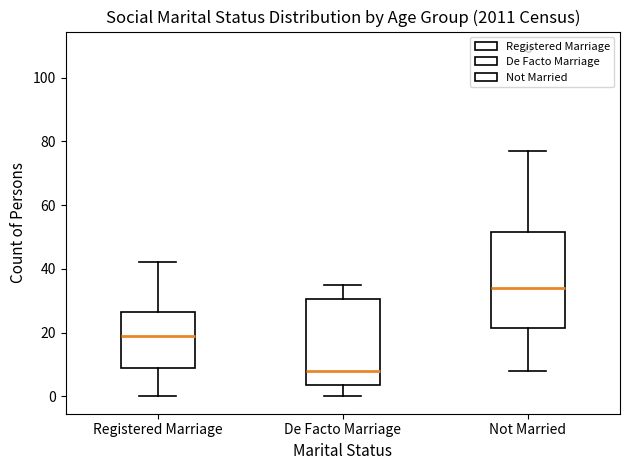

Reading left to right, transcribe this box plot: for each box, give where its median line is, the range the box spans, and where its two whiskers end, as read against the y-axis. The values are not printed on the chart, so give them approximately, as read against the axis.

Registered Marriage: median 20, box 10 to 26, whiskers 0 to 42
De Facto Marriage: median 8, box 4 to 30, whiskers 0 to 36
Not Married: median 34, box 22 to 52, whiskers 8 to 78